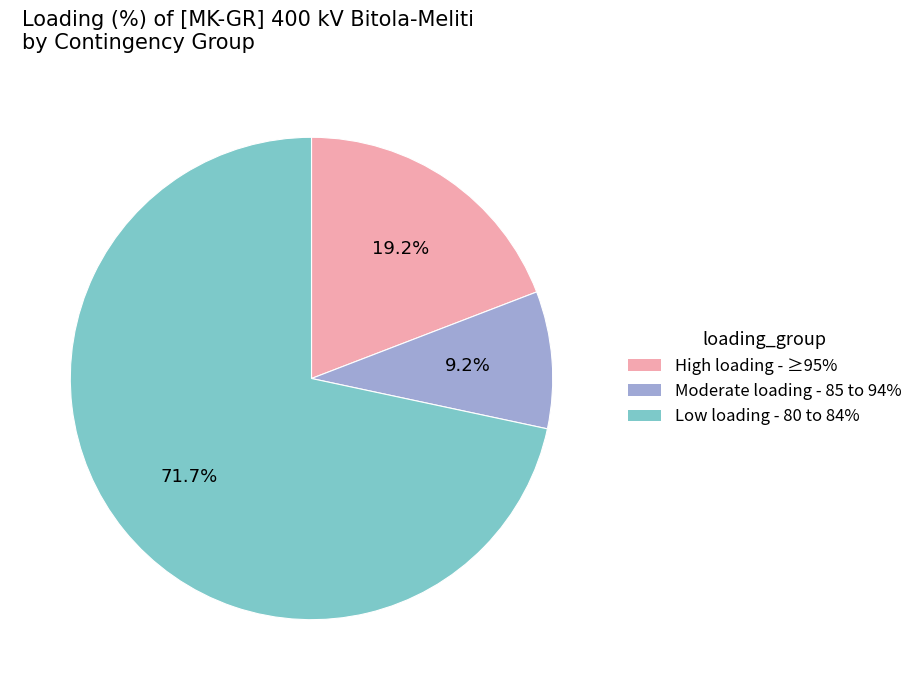

Is there any slice that represents more than half of the pie?

Yes